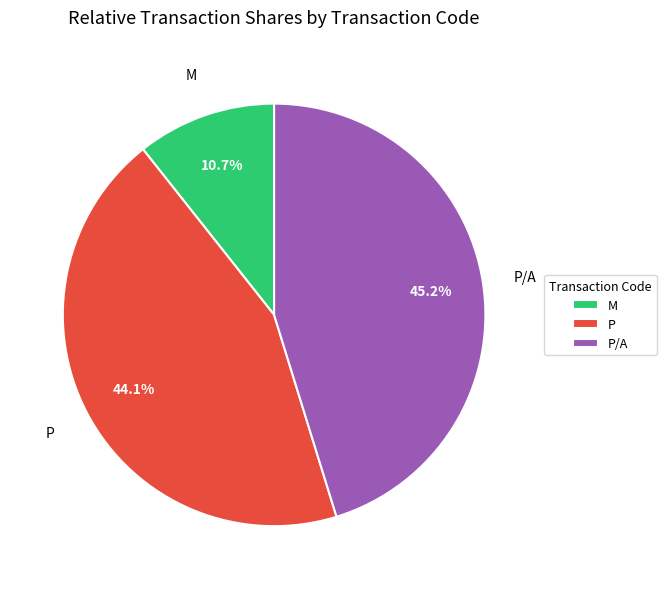

Is there a majority slice in this chart?

No